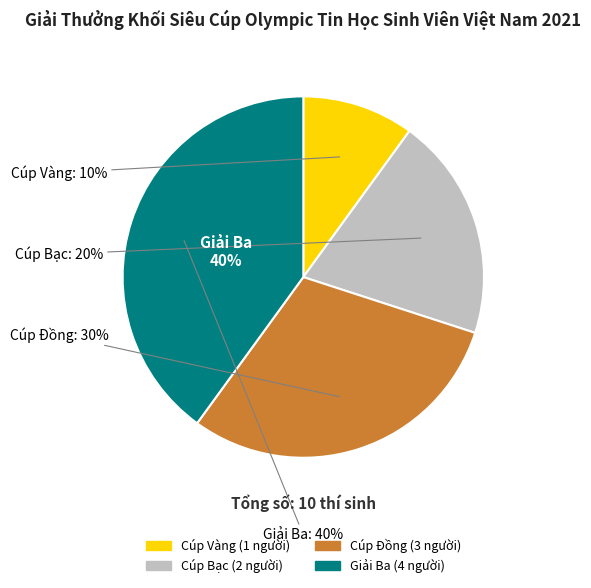

What is the change in value from Cúp Đồng to Giải Ba?

+1